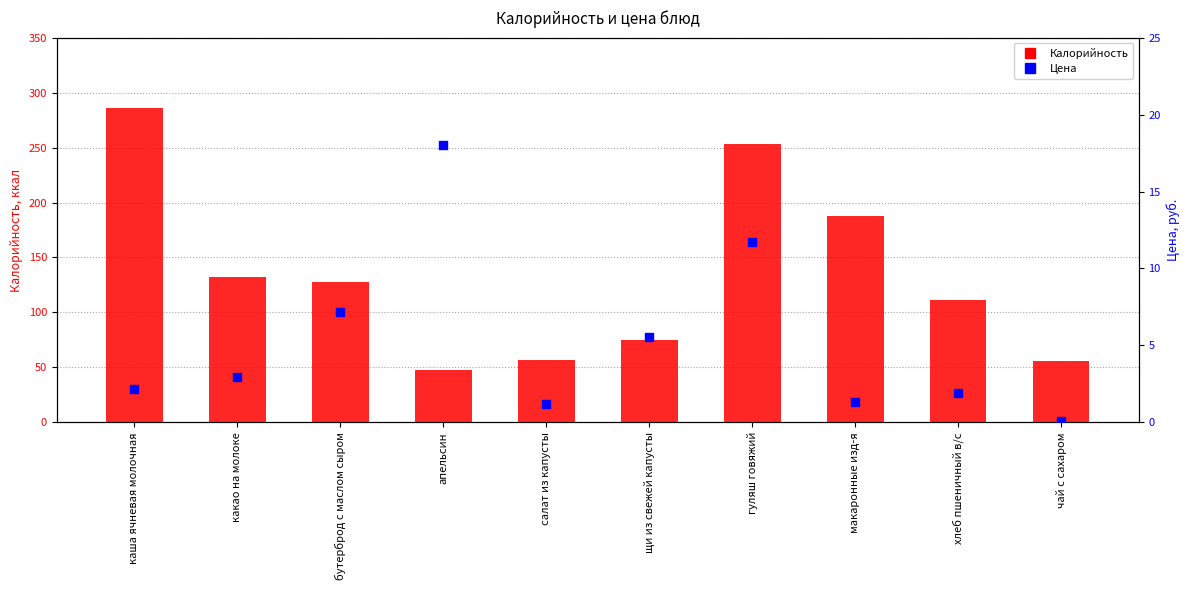

Is the value of Калорийность at апельсин greater than the value of Цена at каша ячневая молочная?

Yes